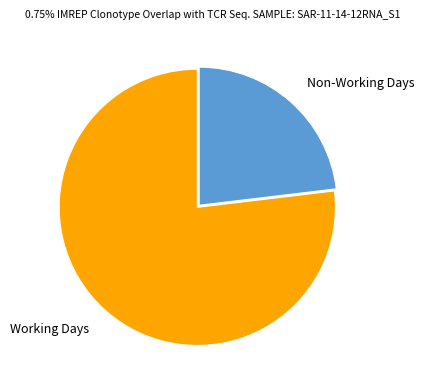

Is the sum of Working Days and Non-Working Days greater than half?

Yes